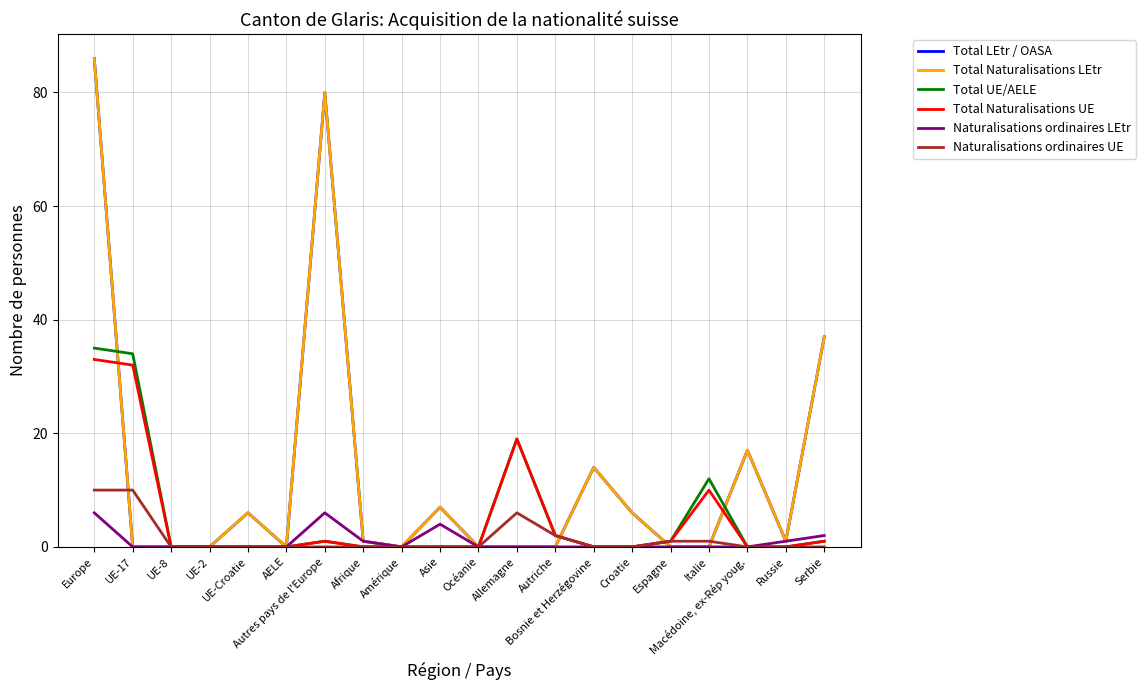

Reading left to right, transcribe all the data shown in this chart.

Total LEtr / OASA: 86	0	0	0	6	0	80	1	0	7	0	0	0	14	6	0	0	17	1	37
Total Naturalisations LEtr: 86	0	0	0	6	0	80	1	0	7	0	0	0	14	6	0	0	17	1	37
Total UE/AELE: 35	34	0	0	0	0	1	0	0	0	0	19	2	0	0	1	12	0	0	1
Total Naturalisations UE: 33	32	0	0	0	0	1	0	0	0	0	19	2	0	0	1	10	0	0	1
Naturalisations ordinaires LEtr: 6	0	0	0	0	0	6	1	0	4	0	0	0	0	0	0	0	0	1	2
Naturalisations ordinaires UE: 10	10	0	0	0	0	0	0	0	0	0	6	2	0	0	1	1	0	0	0